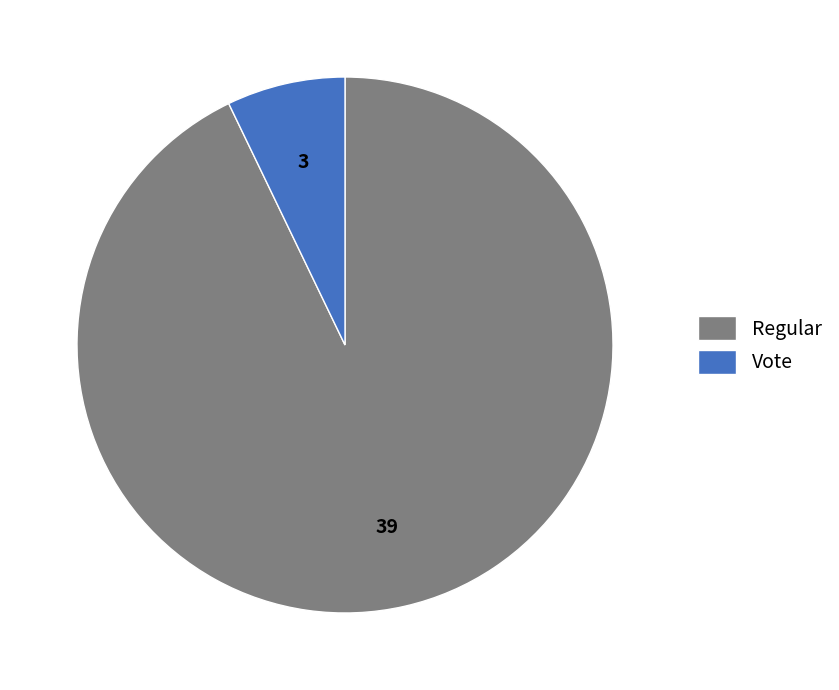

What is the majority slice?

Regular